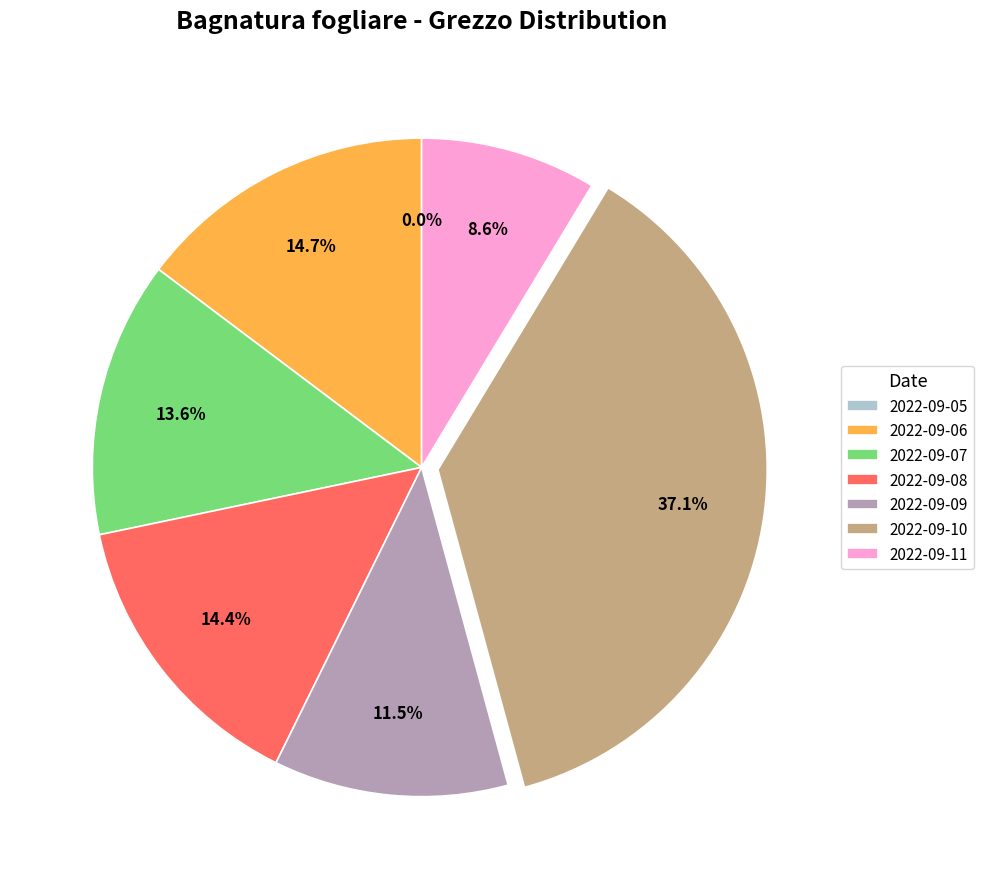

Rank the categories by value from lowest to highest.

2022-09-05, 2022-09-11, 2022-09-09, 2022-09-07, 2022-09-08, 2022-09-06, 2022-09-10